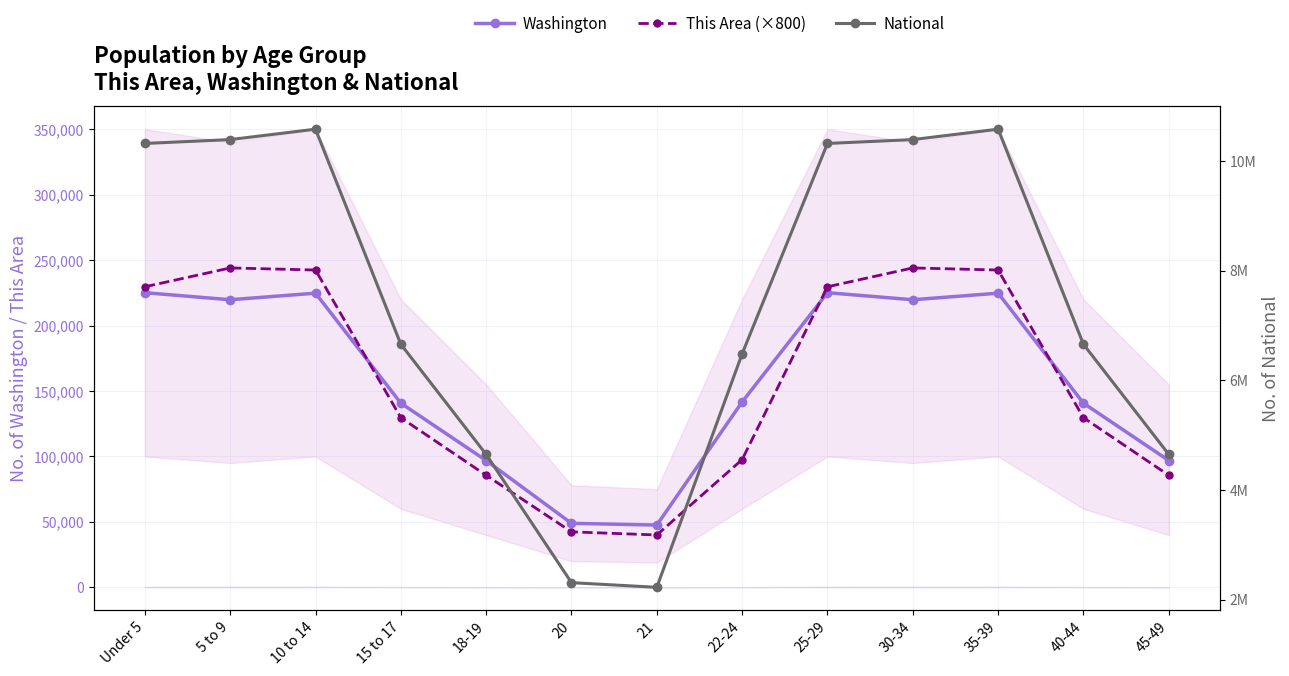

Count the number of categories in the chart.

13